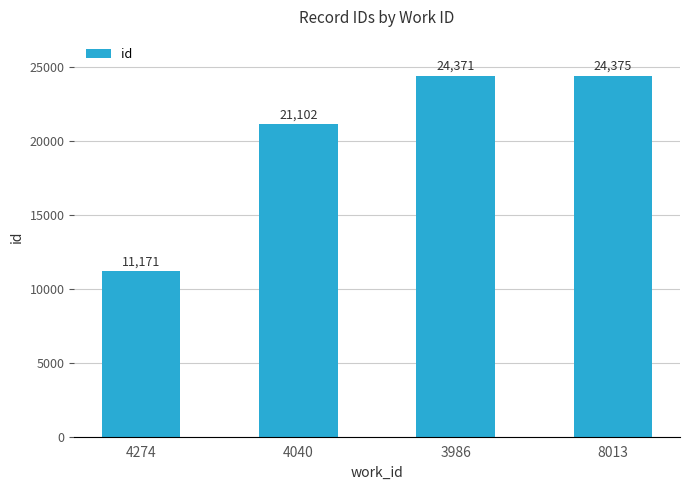

The chart shows a value of 43838 at 8013. True or false?

False